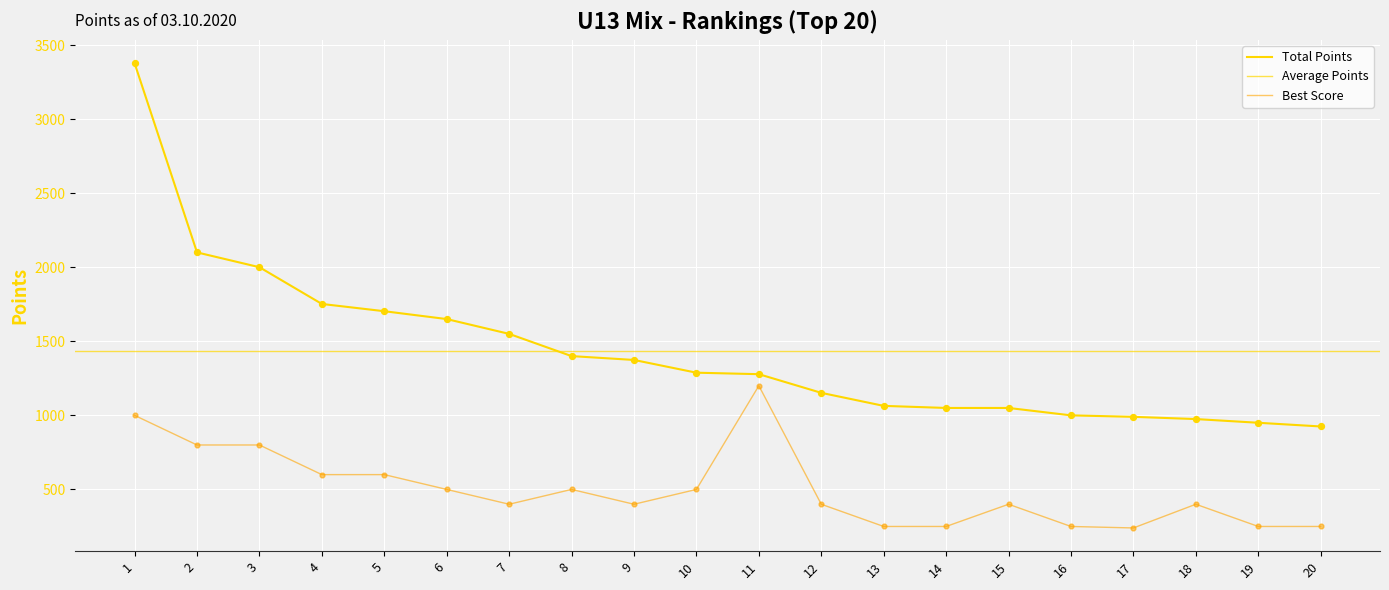

Which series has the widest spread of Y values?

Total Points